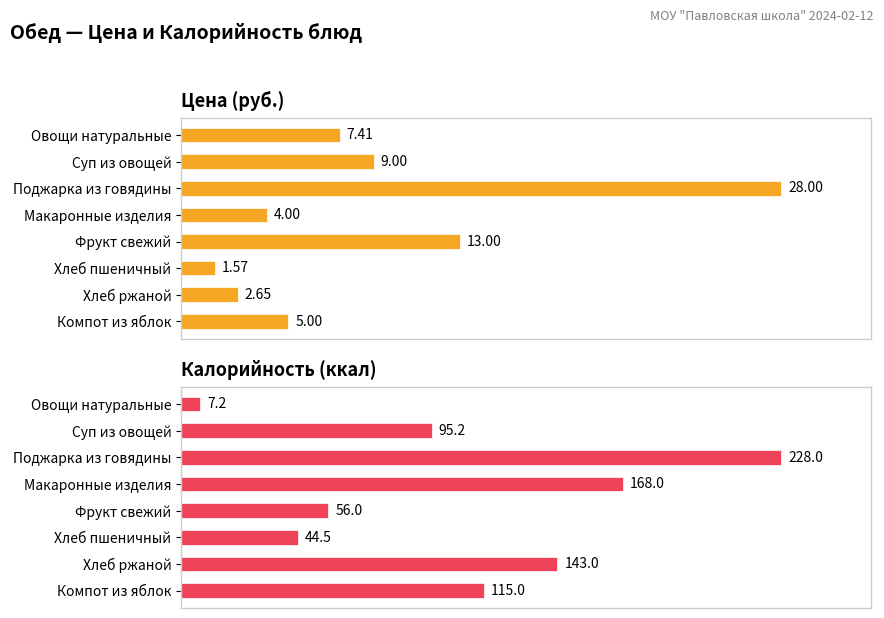

Does the chart contain any negative values?

No